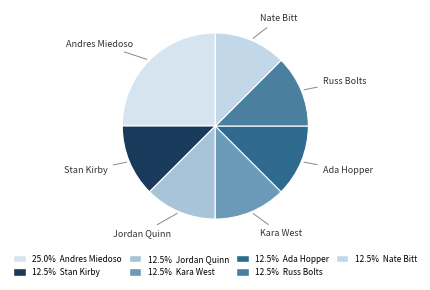

How many slices are in this pie chart?

7